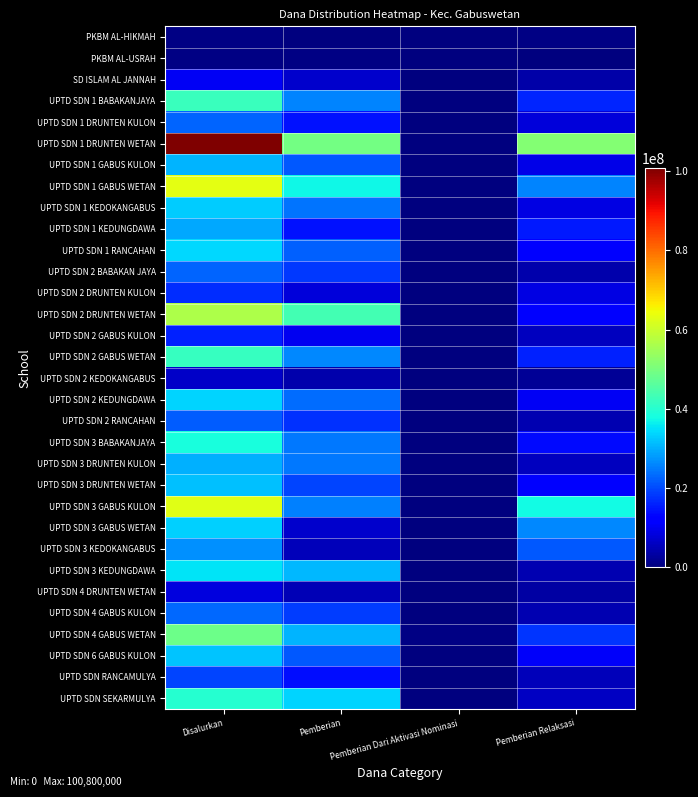

Which series has the widest spread of values?

UPTD SDN 1 DRUNTEN WETAN